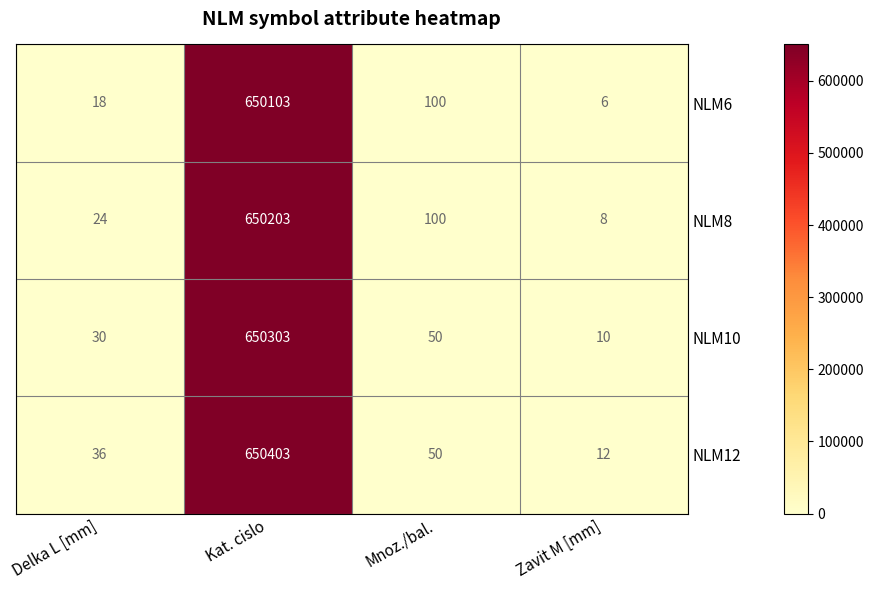

What is the sum of the NLM12 values at Mnoz./bal. and Zavit M [mm]?

62